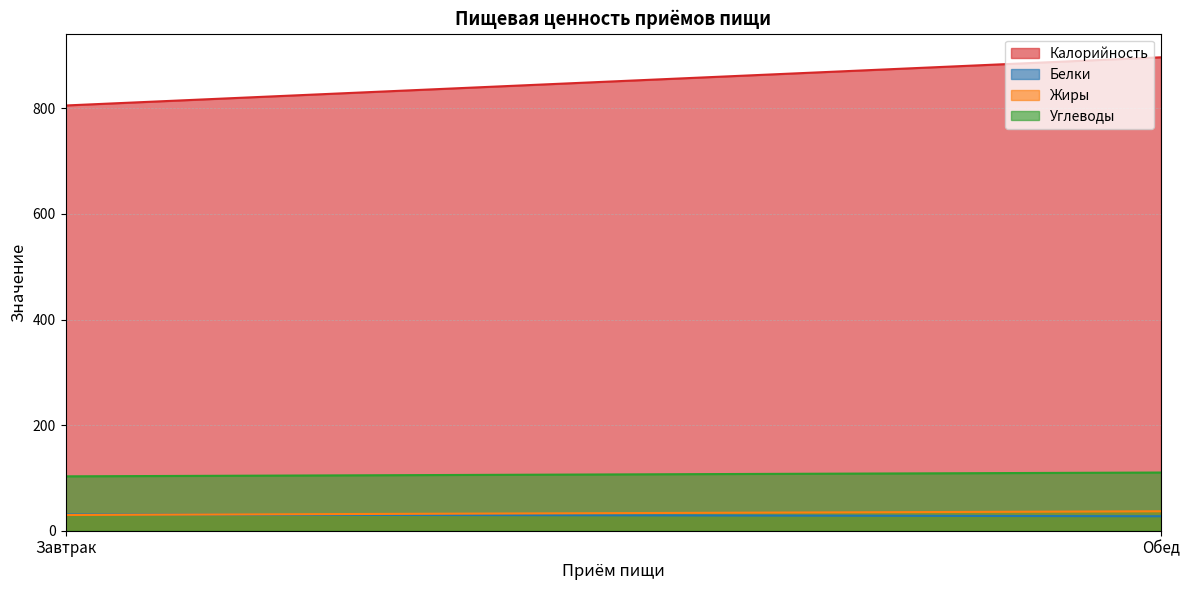

Between Завтрак and Обед, which is larger?

Обед